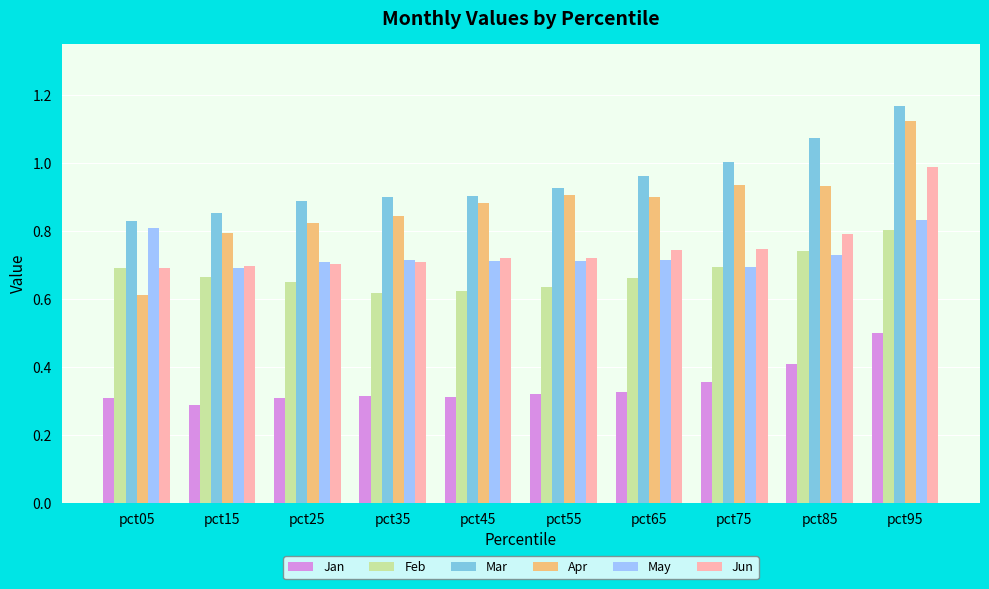

At which category is the sum across all series the highest?

pct95